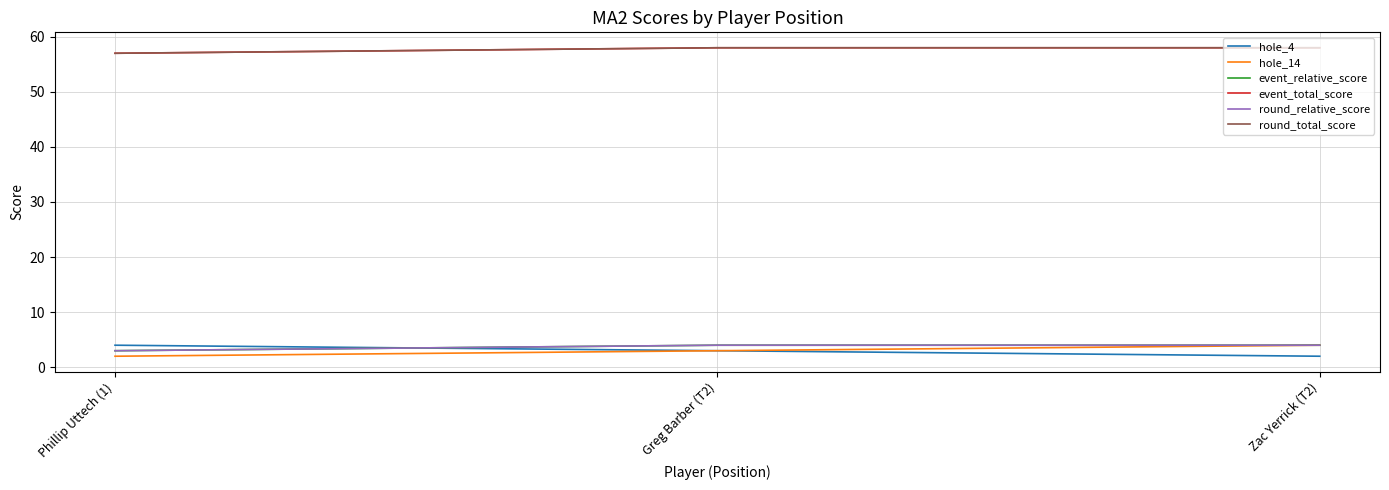

How many lines are shown in the chart?

6